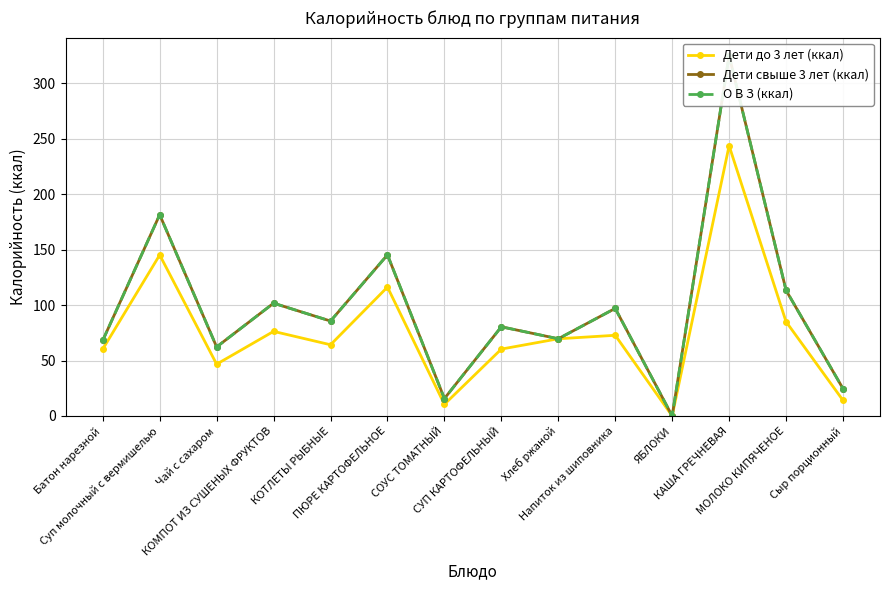

What is the average value of the Дети до 3 лет (ккал) series?

76.1